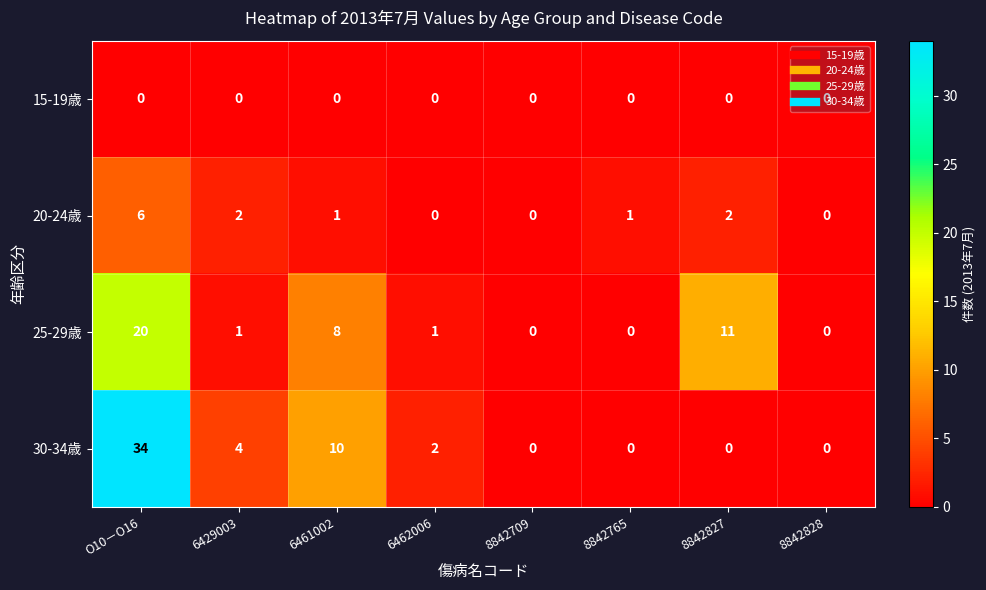

How many distinct data groups are displayed?

4